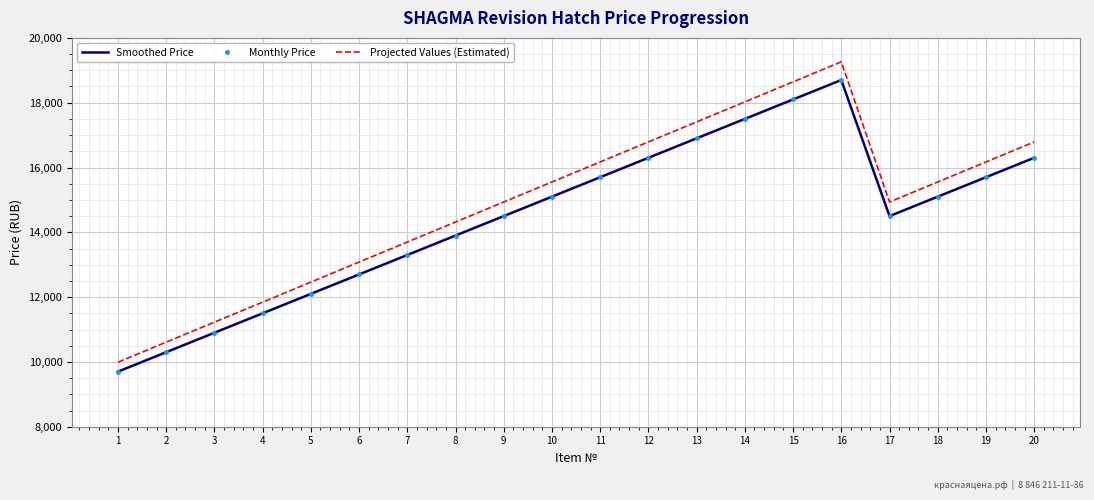

Where does the Smoothed Price series first go above 15100?

11